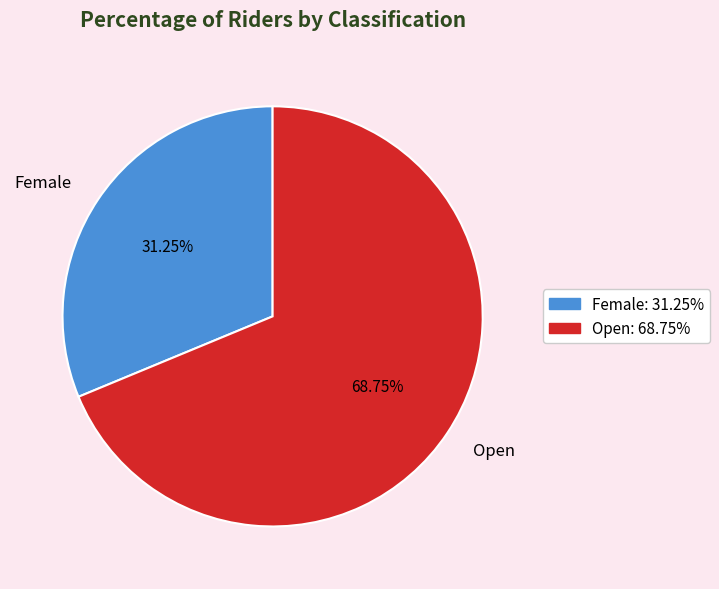

Rank the categories by value from highest to lowest.

Open, Female